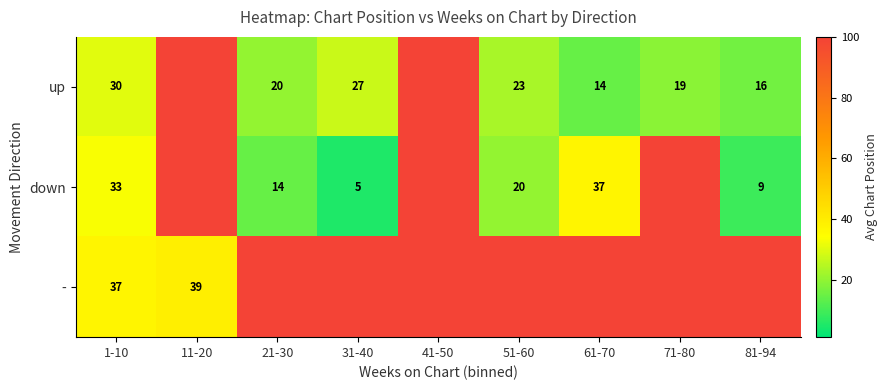

How many categories are shown in the chart?

9